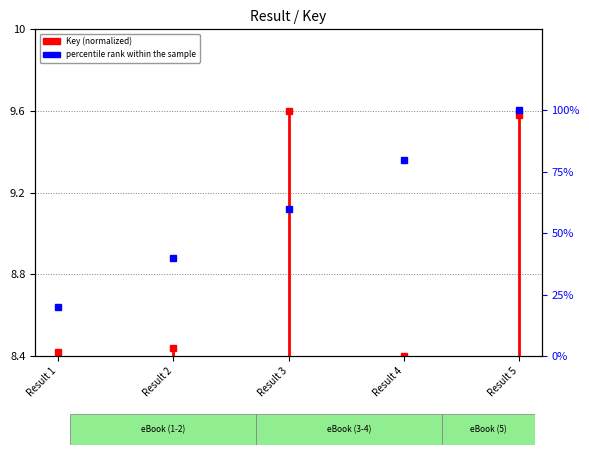

Which label corresponds to the largest value in the chart?

Result 5